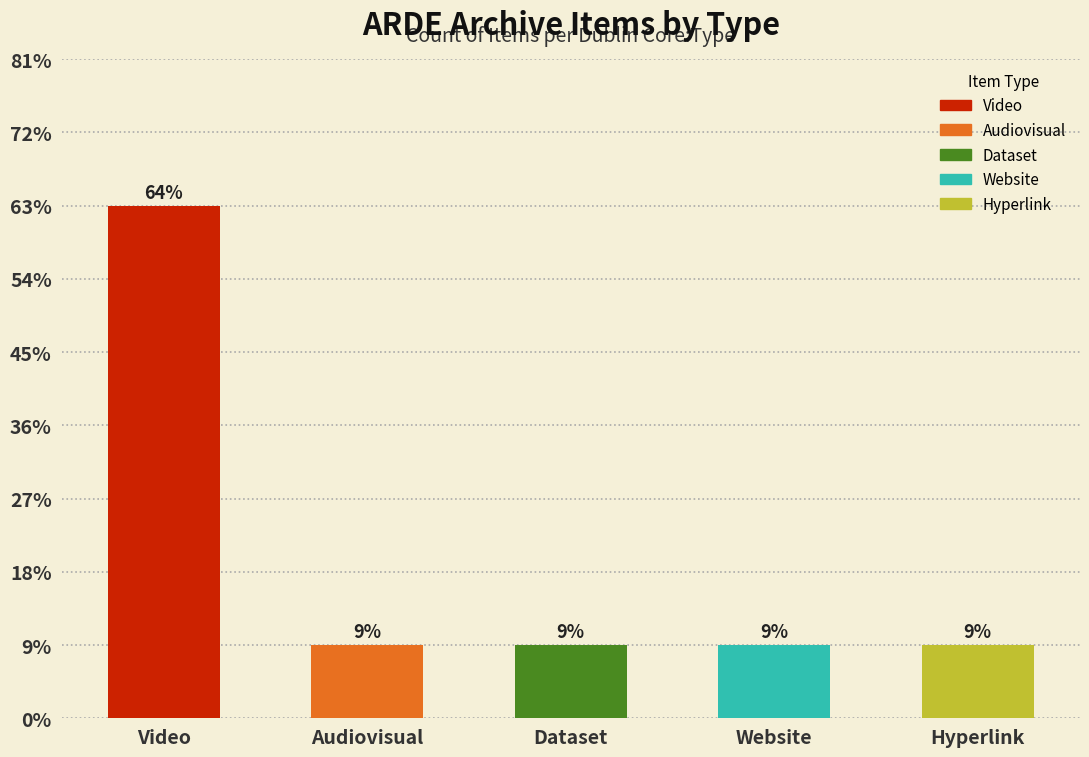

True or false: the data shows 1 at Dataset.

True